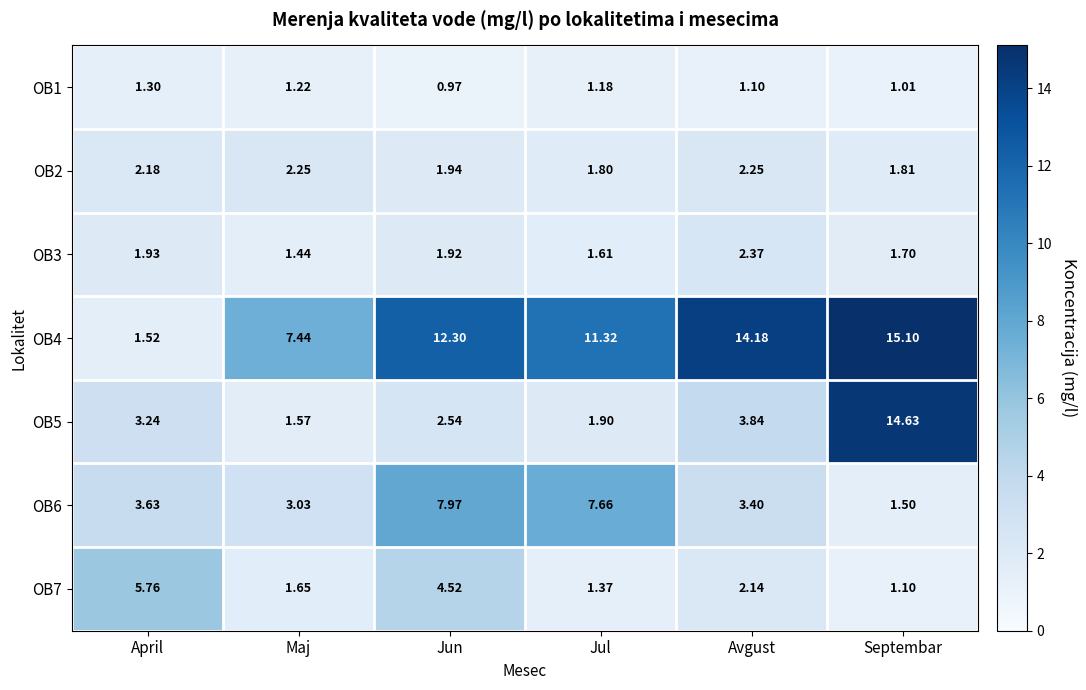

Where is OB1 nearest to the value 1?

Septembar